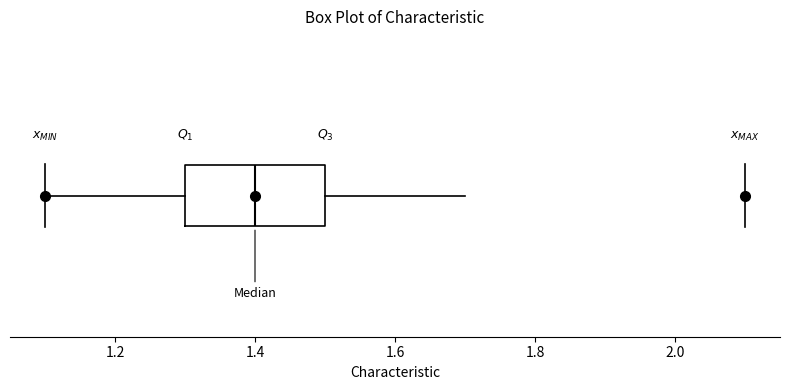

Where is the left edge of the box on the x-axis? The values are not printed on the chart, so give them approximately, as read against the axis.

1.3